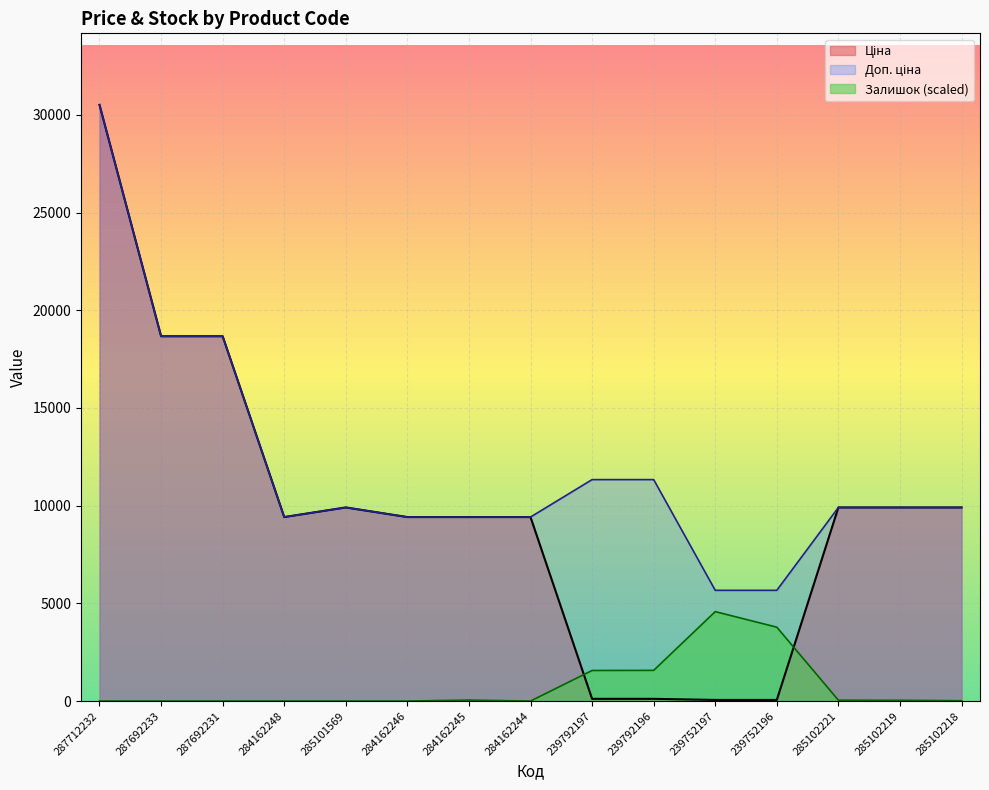

What is the average value of the Доп. ціна series?

11943.9